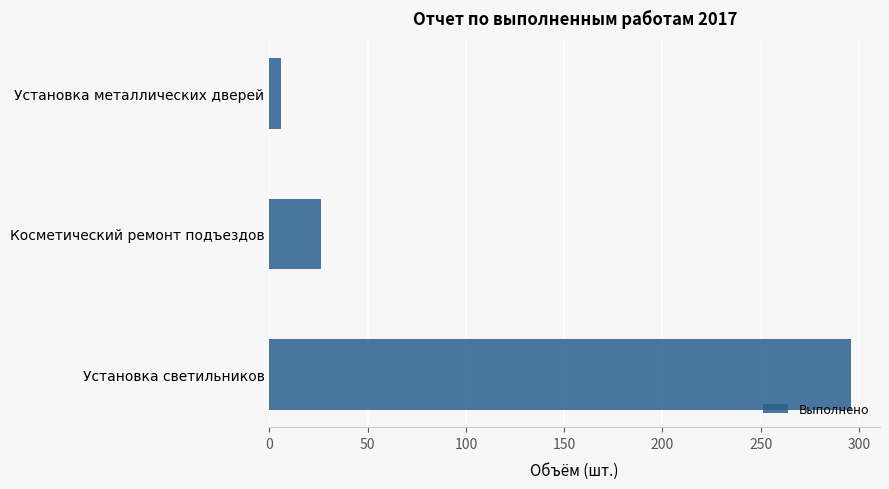

Between Установка светильников and Установка металлических дверей, which is larger?

Установка светильников